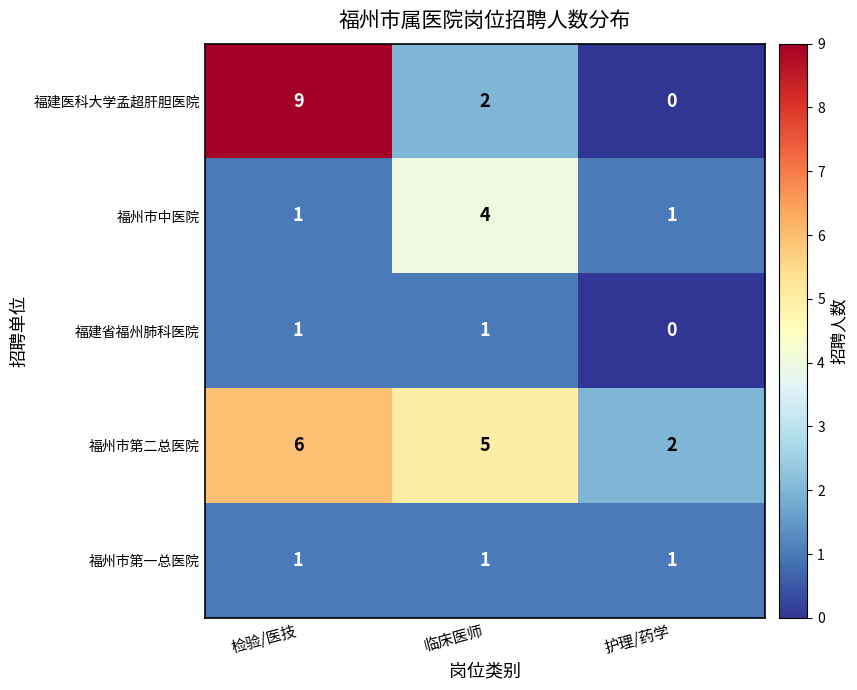

Reading left to right, list all the values displayed in this chart.

福建医科大学孟超肝胆医院: 检验/医技=9	临床医师=2	护理/药学=0
福州市中医院: 检验/医技=1	临床医师=4	护理/药学=1
福建省福州肺科医院: 检验/医技=1	临床医师=1	护理/药学=0
福州市第二总医院: 检验/医技=6	临床医师=5	护理/药学=2
福州市第一总医院: 检验/医技=1	临床医师=1	护理/药学=1